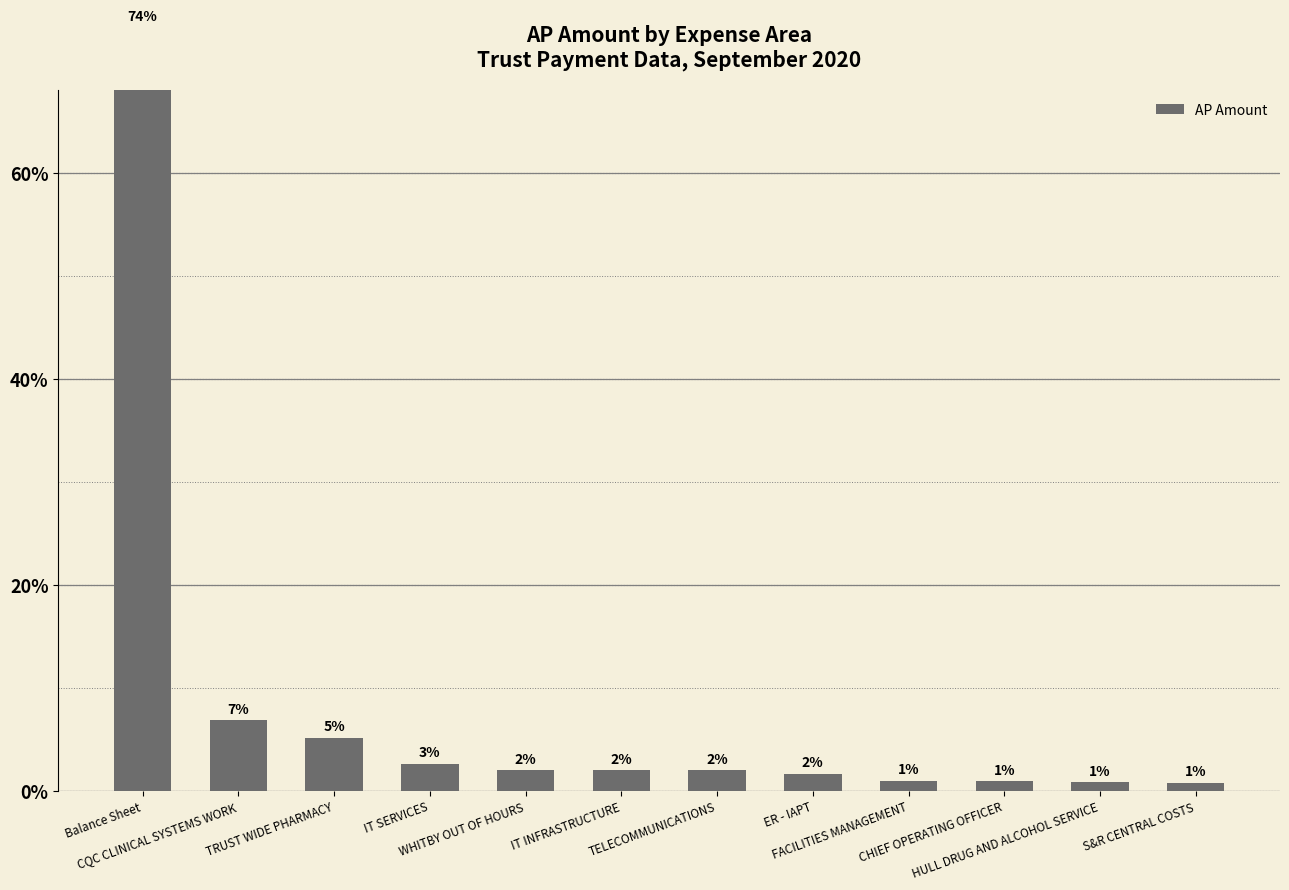

Reading right to left, what are all the values shown in this chart?

0.8	0.8	0.9	1.0	1.7	2.0	2.0	2.0	2.6	5.1	6.9	74.1